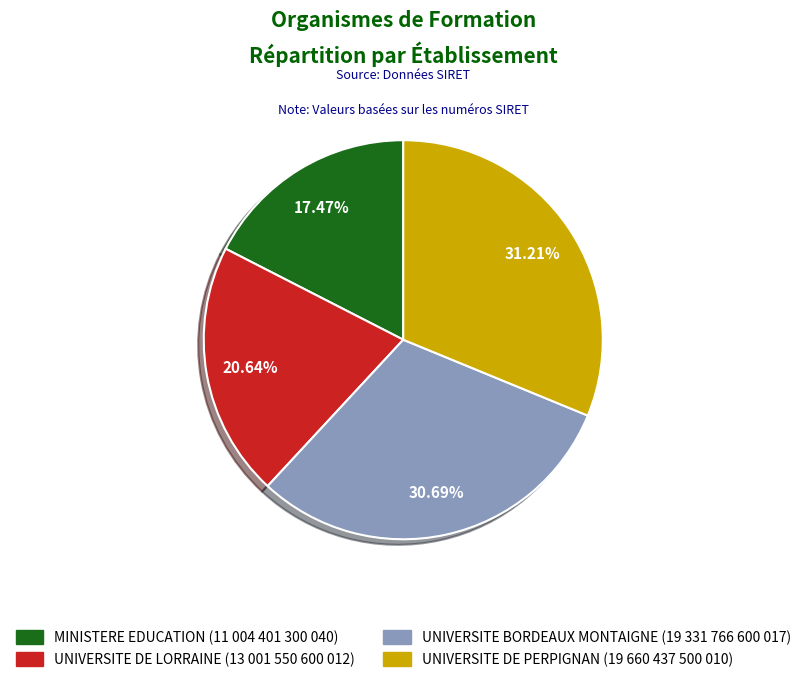

Does UNIVERSITE DE LORRAINE account for over 50% of the chart?

No